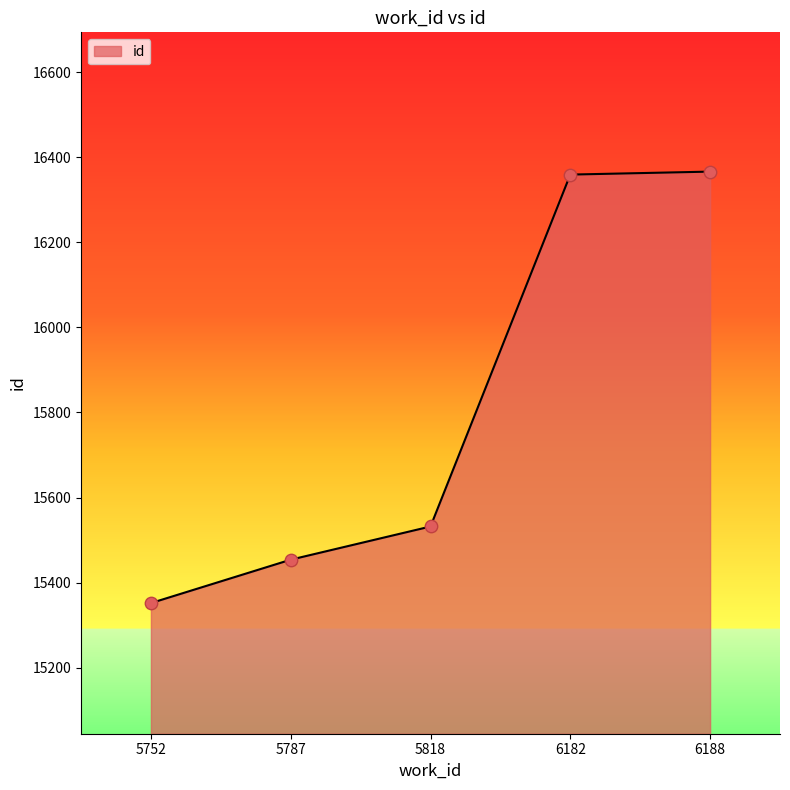

Approximately how many times larger is the value at 6188 compared to 5787?

1.1